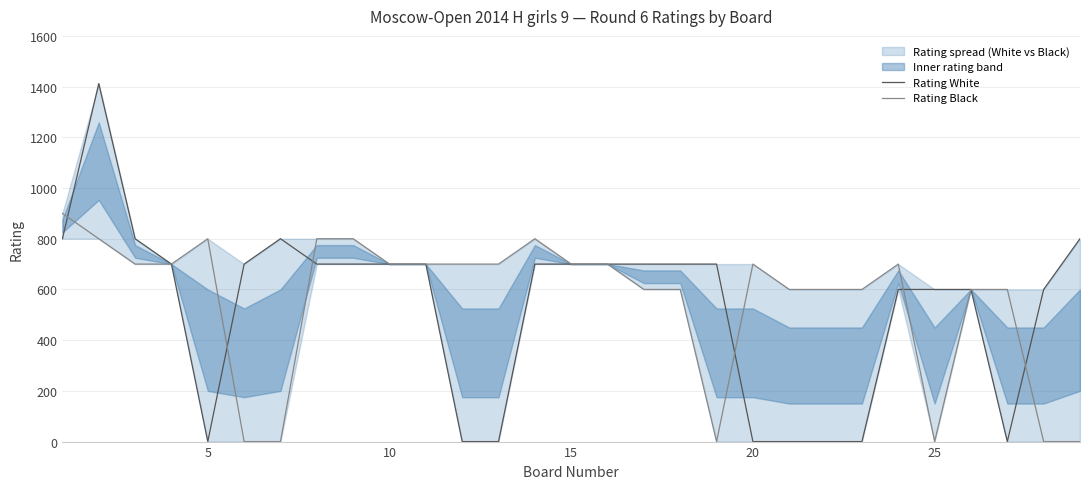

How many lines are shown in the chart?

2